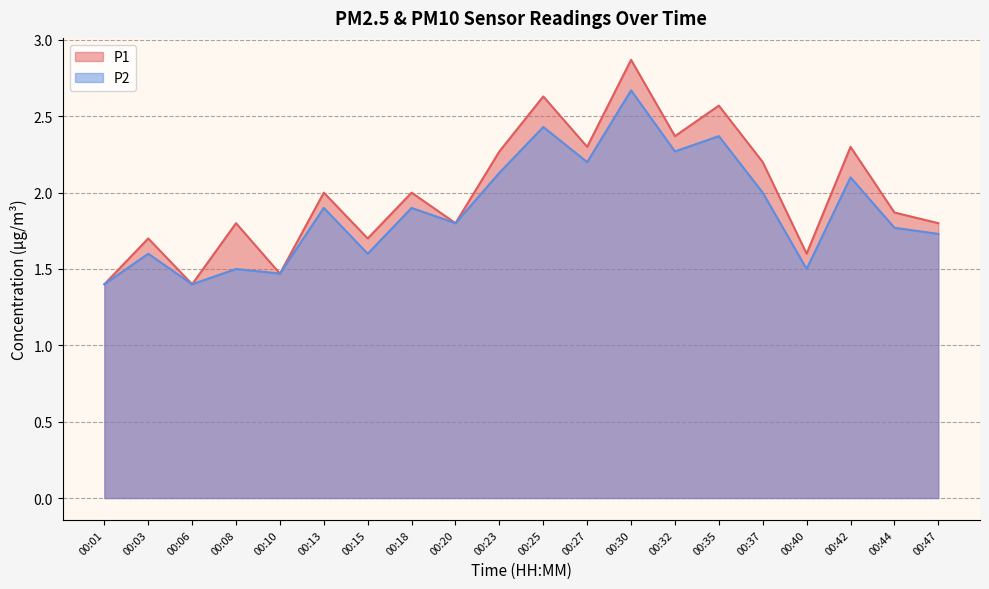

Reading right to left, what are all the values shown in this chart?

P1: 1.8	1.9	2.3	1.6	2.2	2.6	2.4	2.9	2.3	2.6	2.3	1.8	2.0	1.7	2.0	1.5	1.8	1.4	1.7	1.4
P2: 1.7	1.8	2.1	1.5	2.0	2.4	2.3	2.7	2.2	2.4	2.1	1.8	1.9	1.6	1.9	1.5	1.5	1.4	1.6	1.4